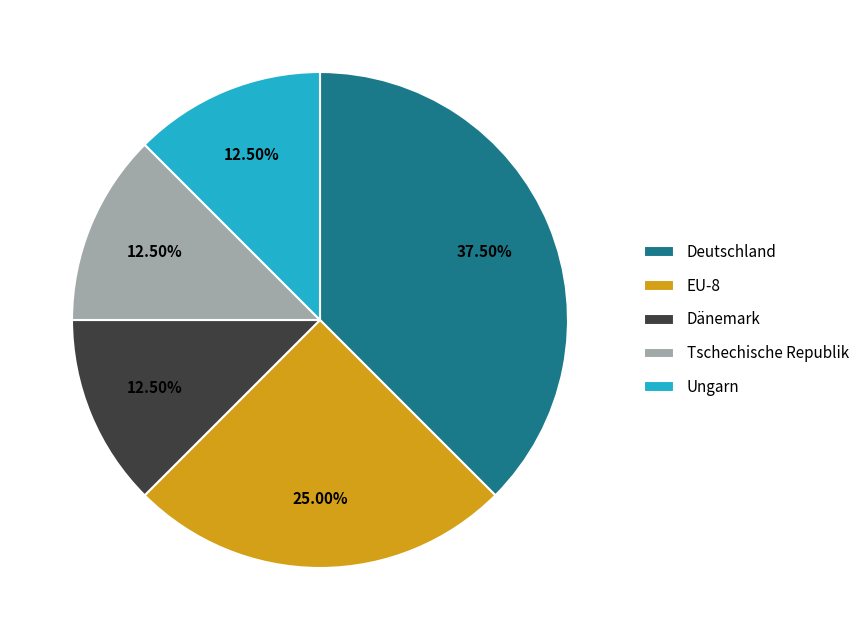

Approximately how many times larger is the value at EU-8 compared to Dänemark?

2.0